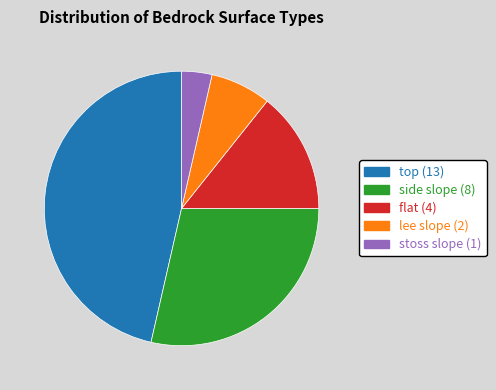

What is the largest slice in the pie chart?

top (13)